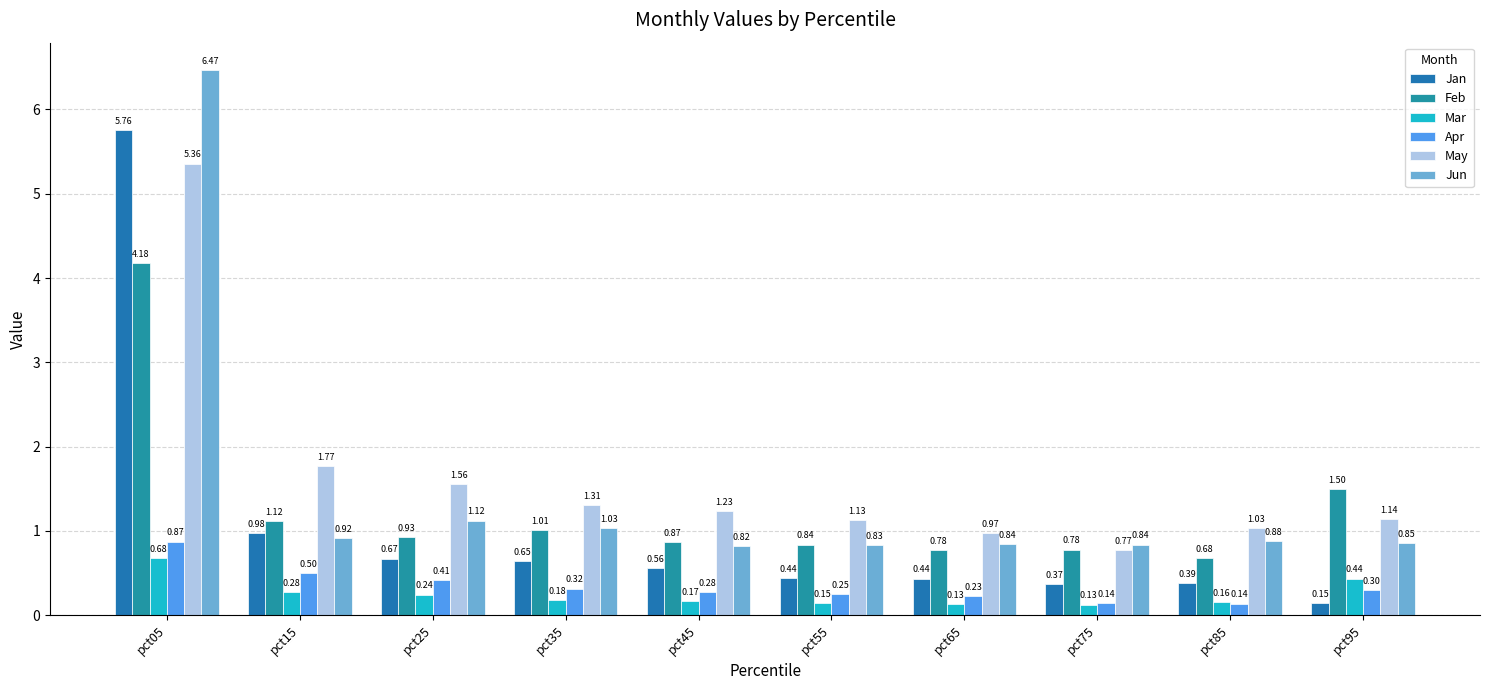

Are the bars grouped side by side (vs. stacked)?

Yes